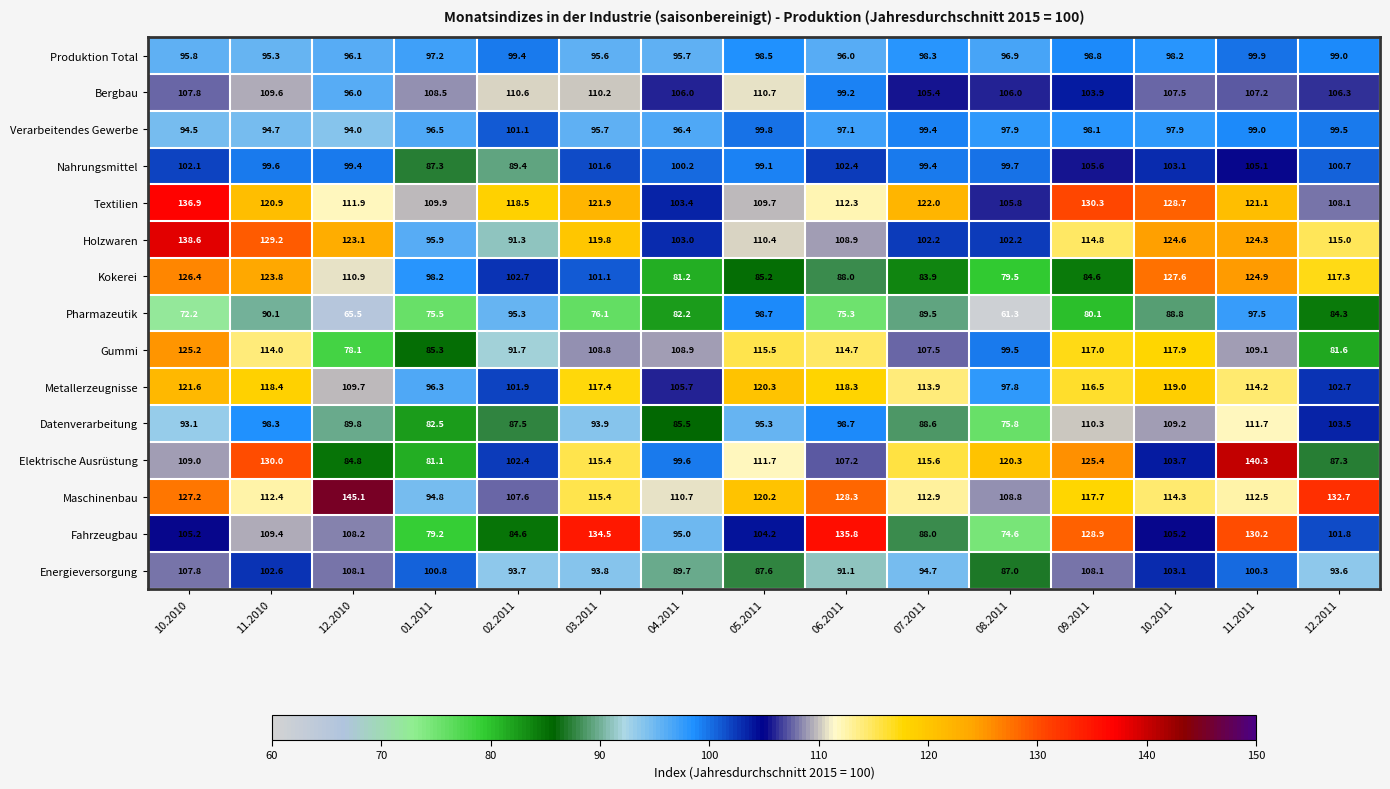

The value of Verarbeitendes Gewerbe at 07.2011 is 156.0. True or false?

False